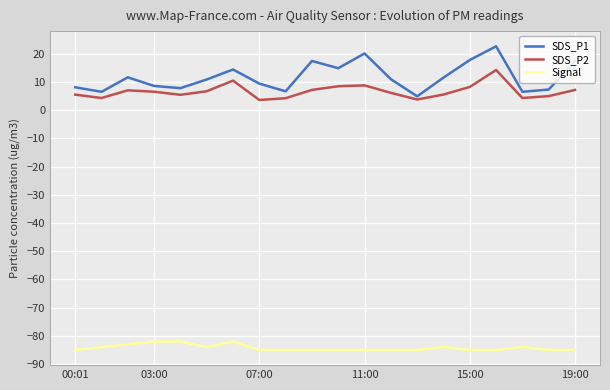

Rank the series by their maximum value, from lowest to highest.

Signal, SDS_P2, SDS_P1